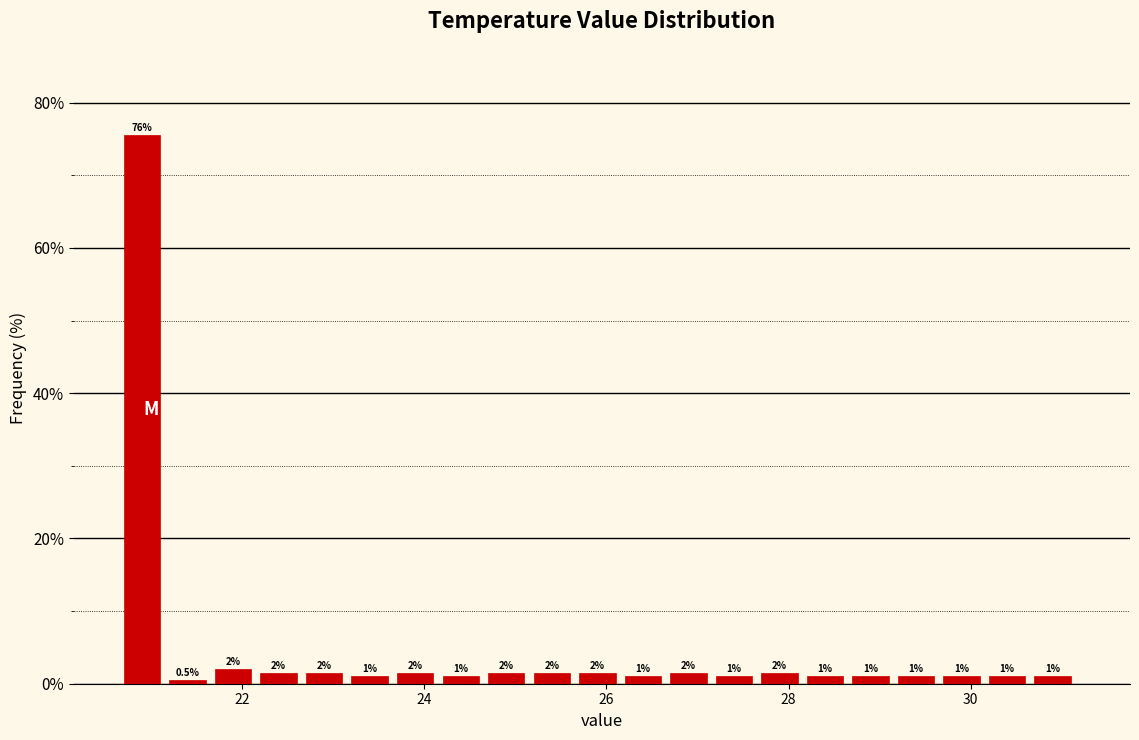

Read against the x-axis, roughly where is the centre of the tallest bar?

21.0